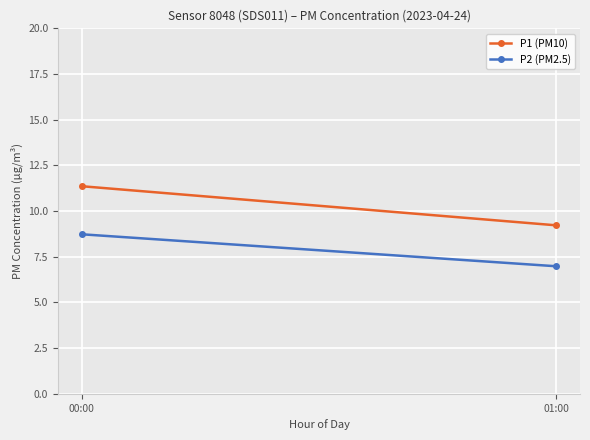

List the labels in order of P1 (PM10) value, largest first.

00:00, 01:00